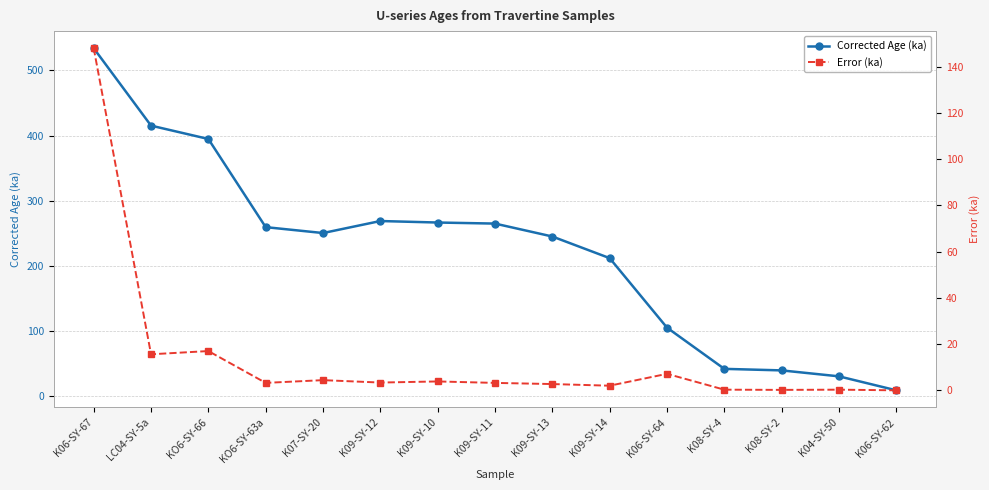

List the labels in order of Corrected Age (ka) value, largest first.

K06-SY-67, LC04-SY-5a, KO6-SY-66, K09-SY-12, K09-SY-10, K09-SY-11, KO6-SY-63a, K07-SY-20, K09-SY-13, K09-SY-14, K06-SY-64, K08-SY-4, K08-SY-2, K04-SY-50, K06-SY-62